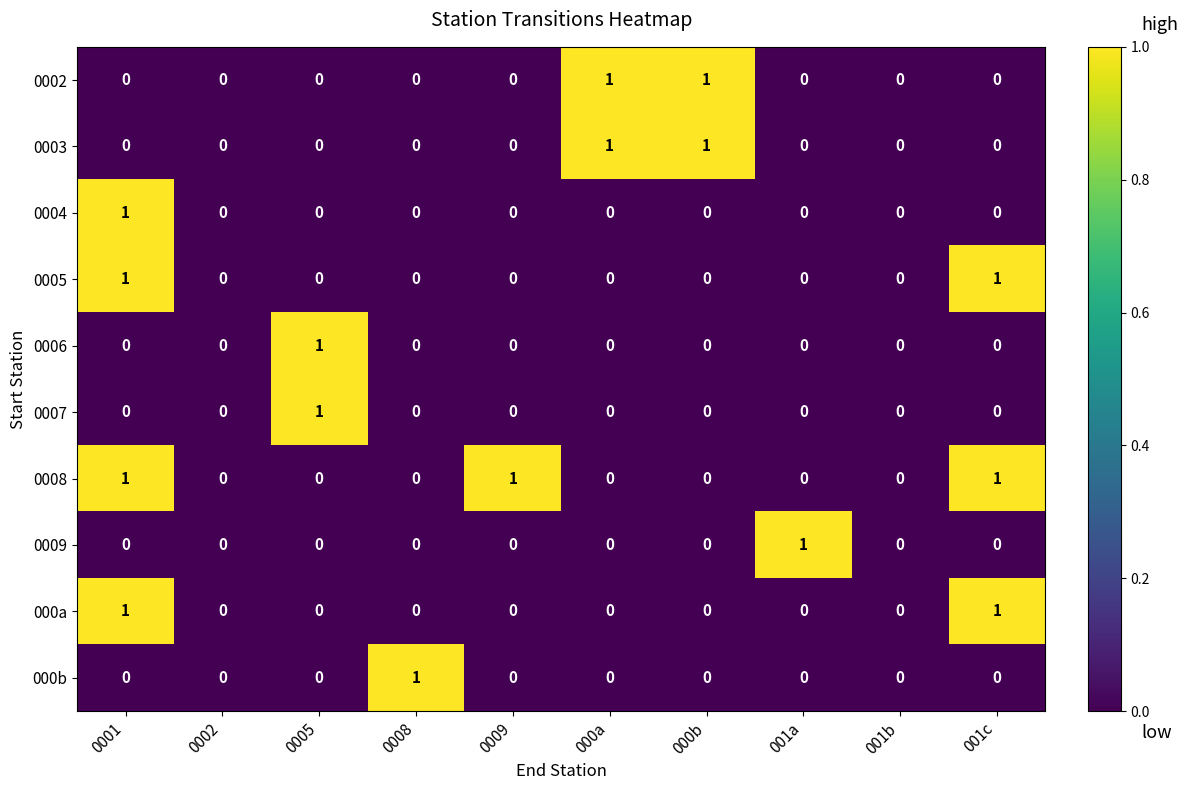

How many values in 0002 are above zero?

2